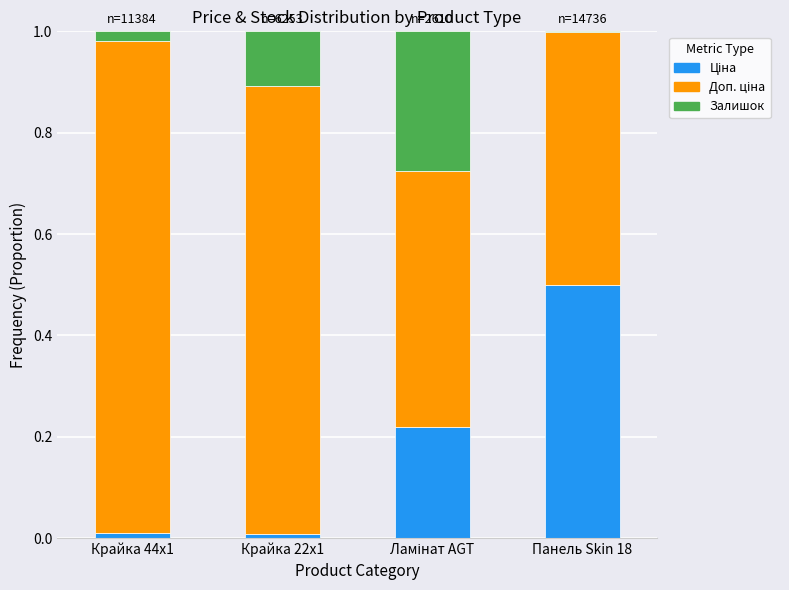

Does the chart contain stacked bars?

Yes